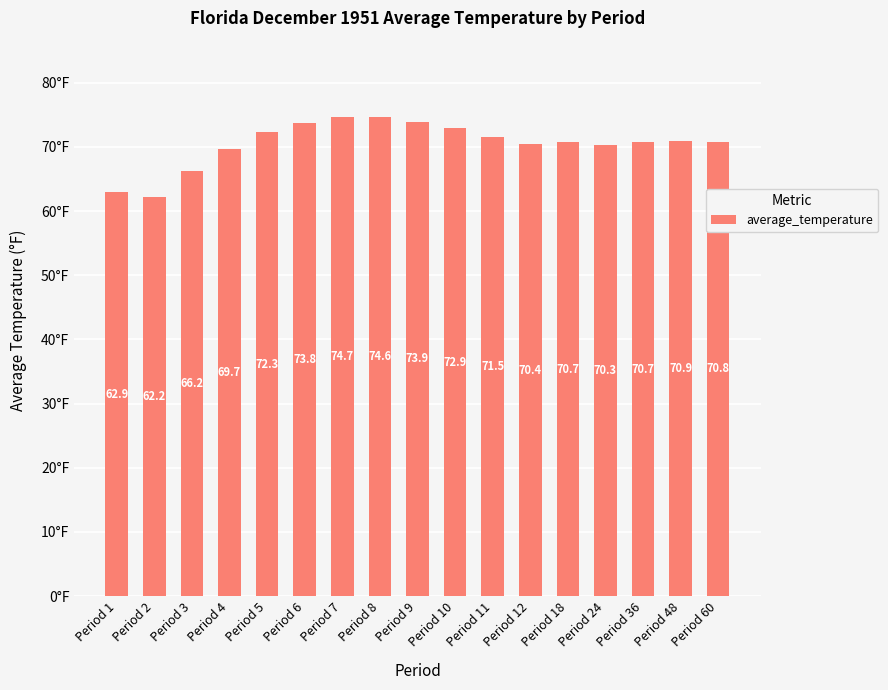

Reading left to right, what are all the values shown in this chart?

Period 1=62.9	Period 2=62.2	Period 3=66.2	Period 4=69.7	Period 5=72.3	Period 6=73.8	Period 7=74.7	Period 8=74.6	Period 9=73.9	Period 10=72.9	Period 11=71.5	Period 12=70.4	Period 18=70.7	Period 24=70.3	Period 36=70.7	Period 48=70.9	Period 60=70.8